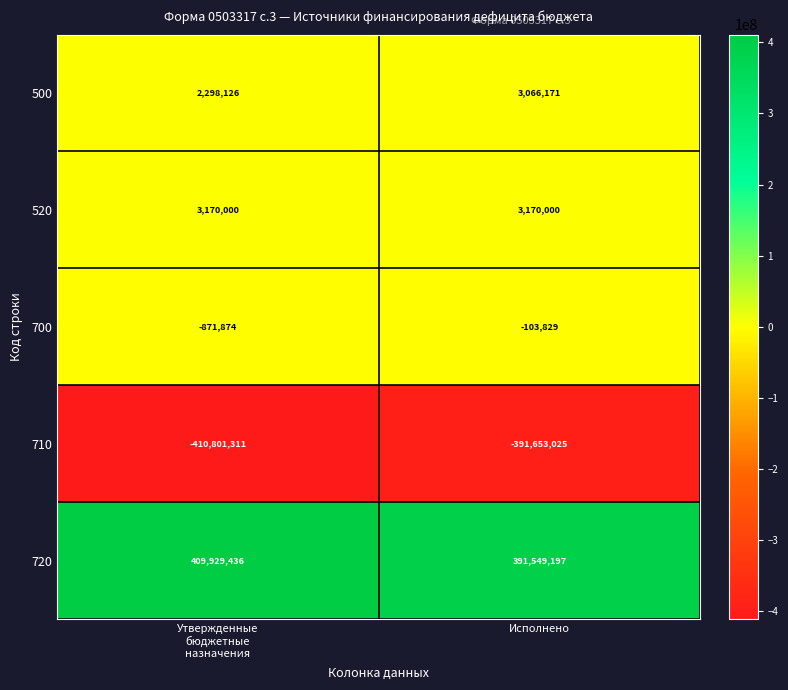

How many distinct data groups are displayed?

5